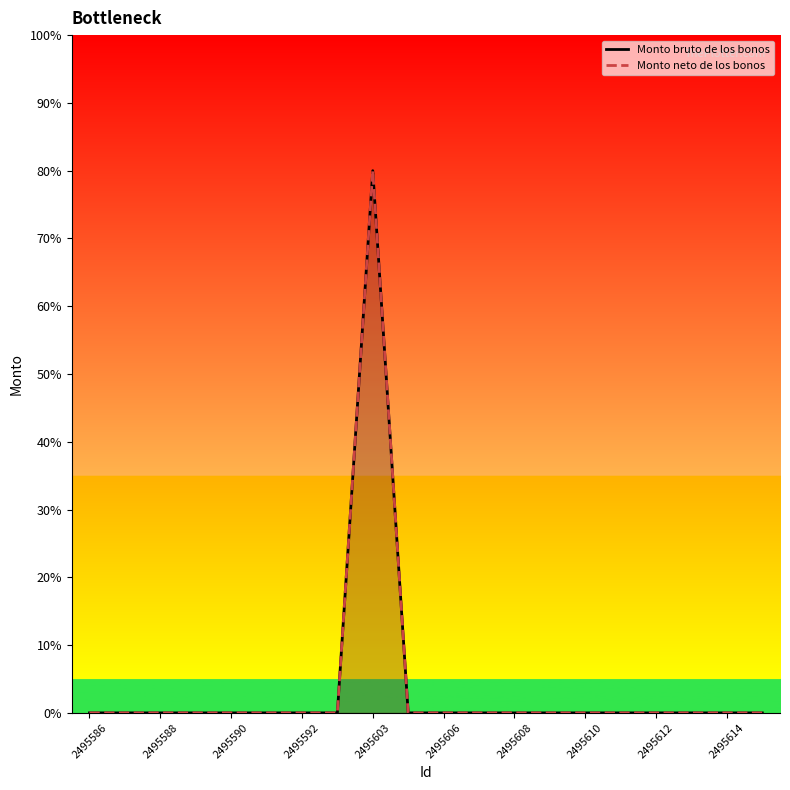

Rank the series at 2495614 from highest to lowest value.

Monto bruto de los bonos, Monto neto de los bonos